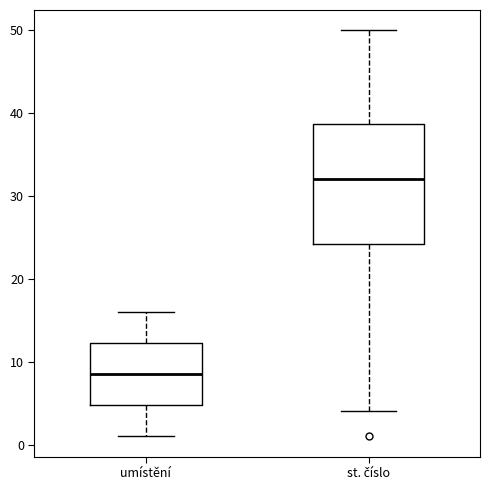

Reading left to right, read every box against the y-axis: the position of its median line, the range the box covers, and the ends of its whiskers. The values are not printed on the chart, so give them approximately, as read against the axis.

umístění: median 9, box 5 to 12, whiskers 1 to 16
st. číslo: median 32, box 24 to 39, whiskers 4 to 50